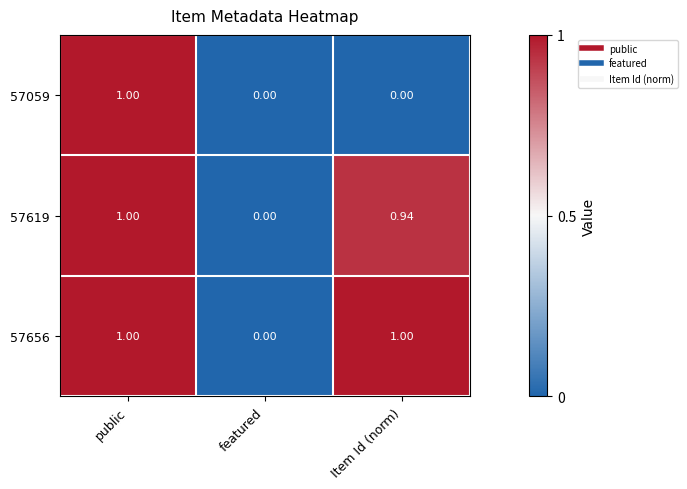

List the labels in order of 57619 value, smallest first.

featured, Item Id (norm), public